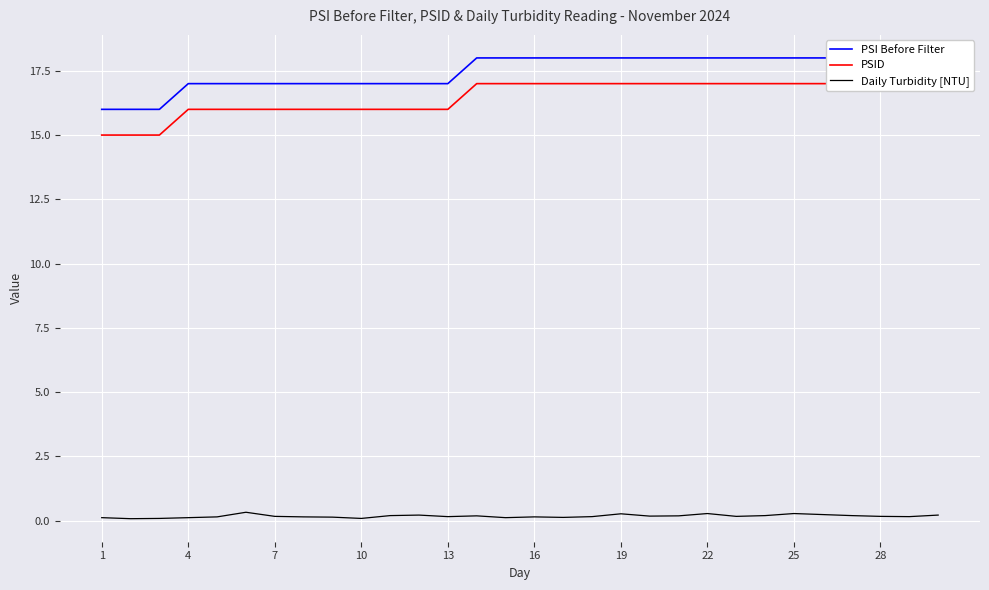

Count the number of data series in this chart.

3